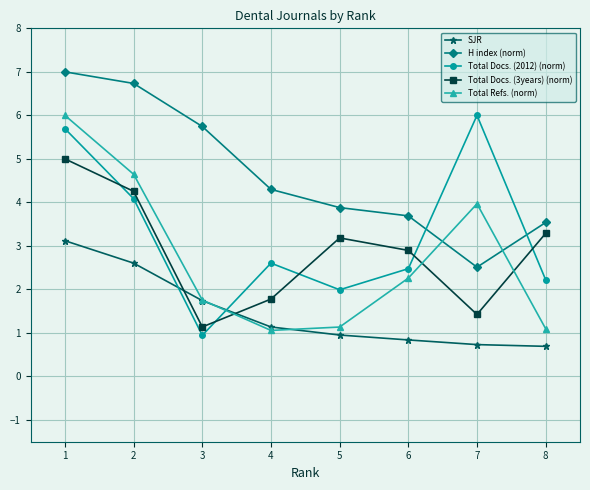

Is this an area chart (filled region under the line)?

No